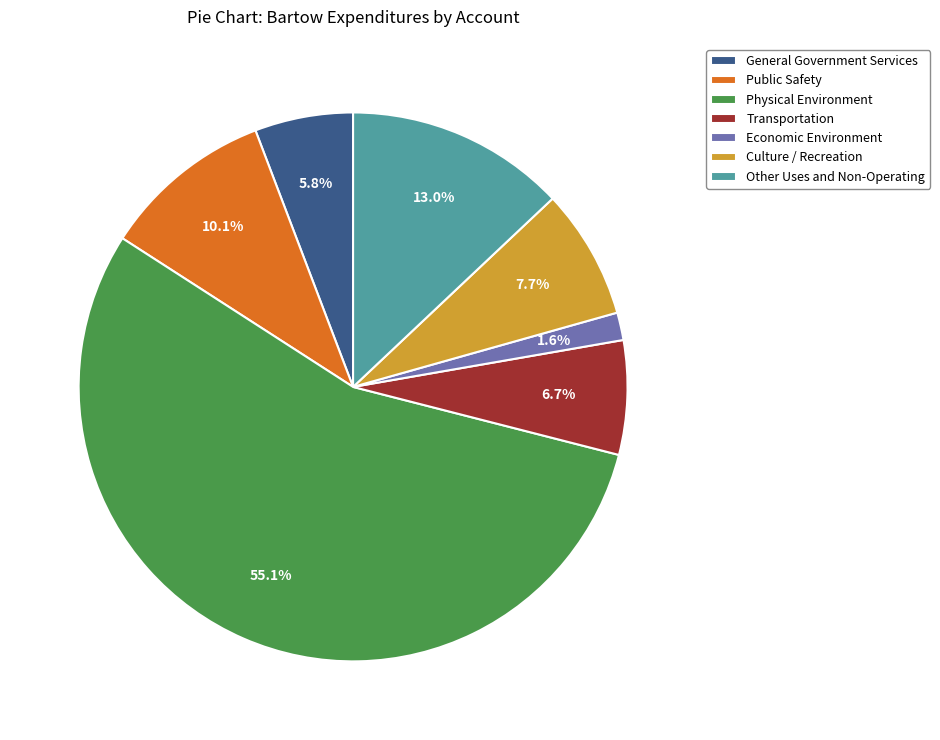

What percentage is the Economic Environment slice, to the nearest percent?

2%